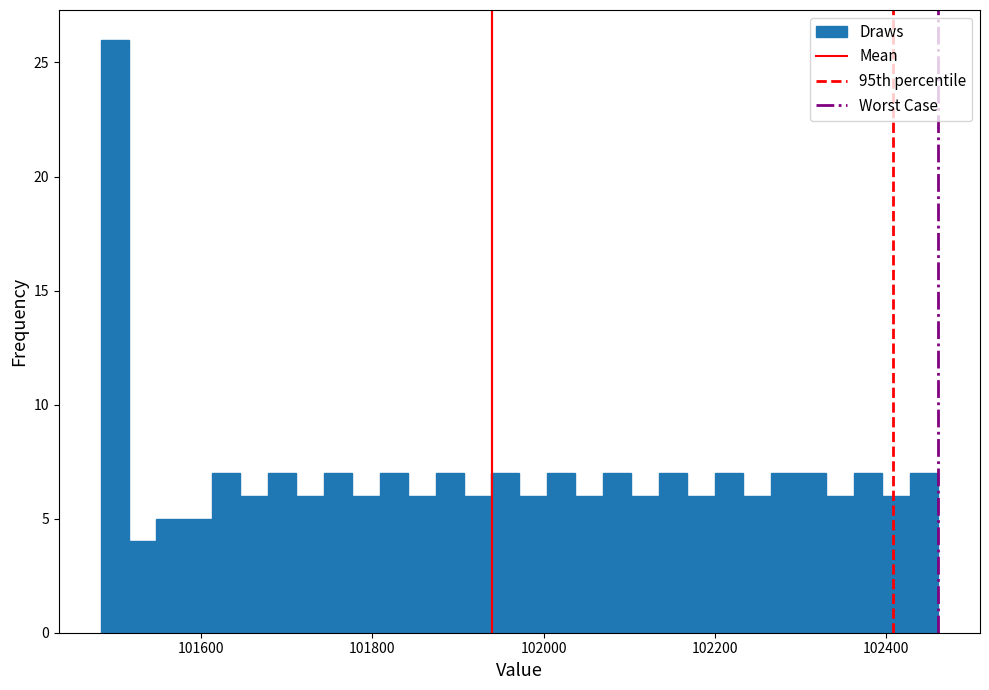

Around what value on the x-axis is the tallest bar? Give the approximate position of its centre, as read against the axis.

101500